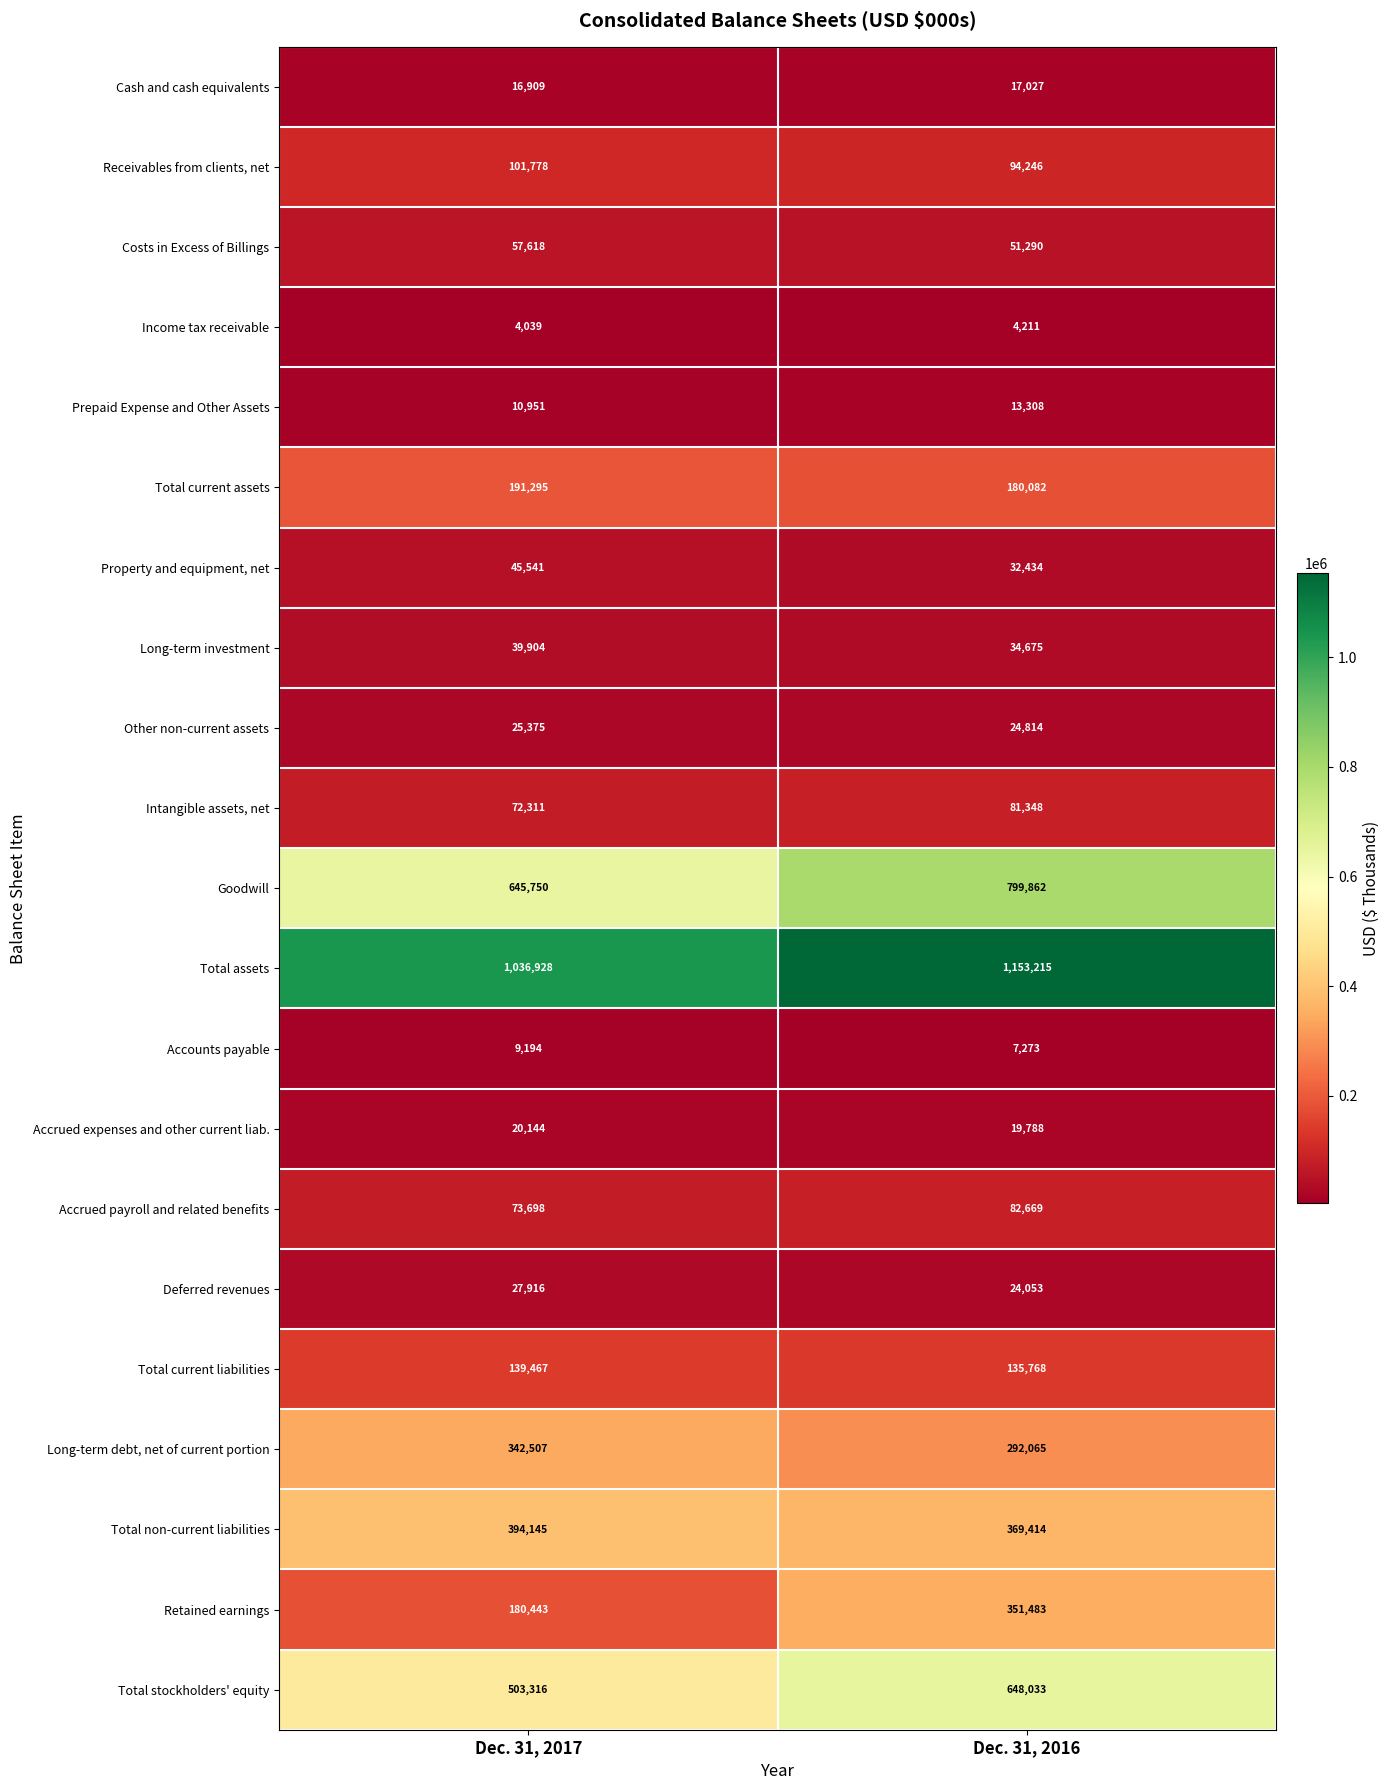

Which label corresponds to the smallest value in the chart?

Dec. 31, 2017